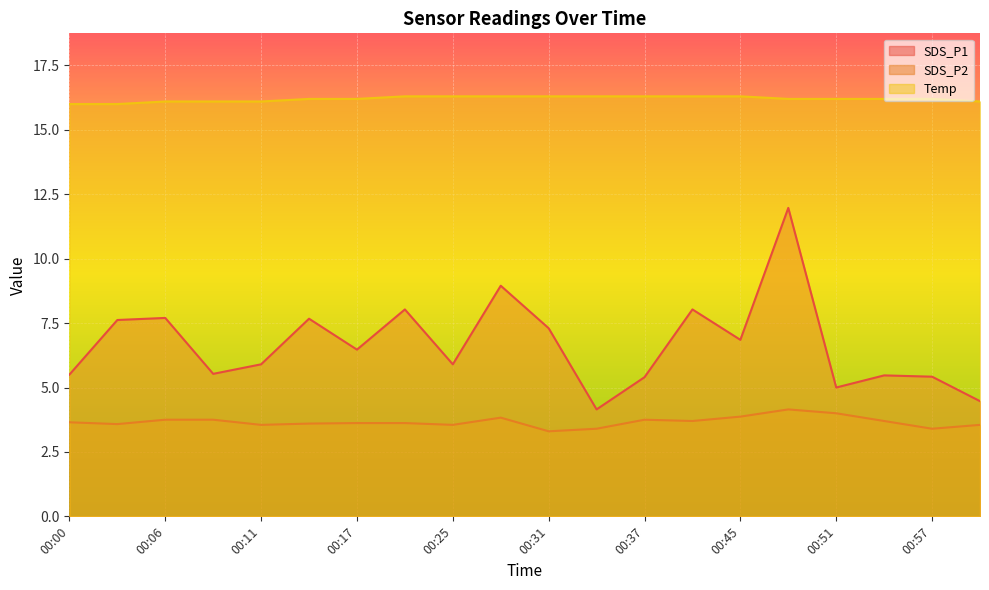

Which series has the largest range (max minus min)?

SDS_P1